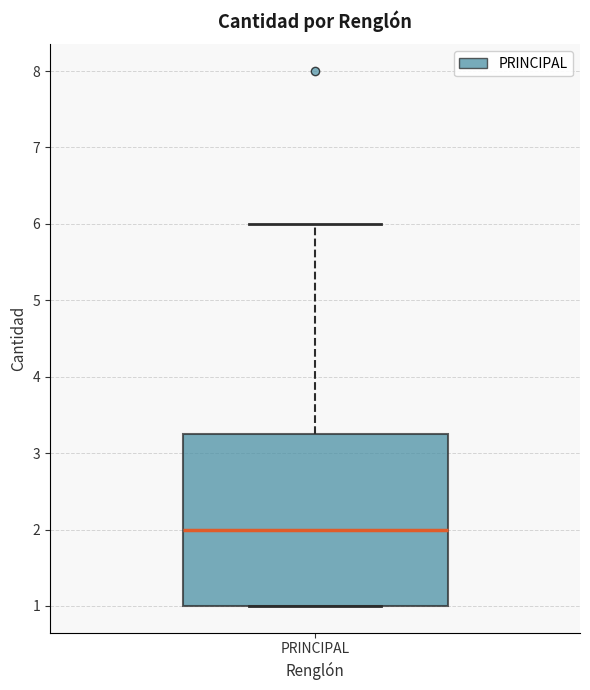

Read this box plot against the y-axis: the position of the median line, the range covered by the box, and the ends of both whiskers. The values are not printed on the chart, so give them approximately, as read against the axis.

median 2.0, box 1.0 to 3.3, whiskers 1.0 to 6.0